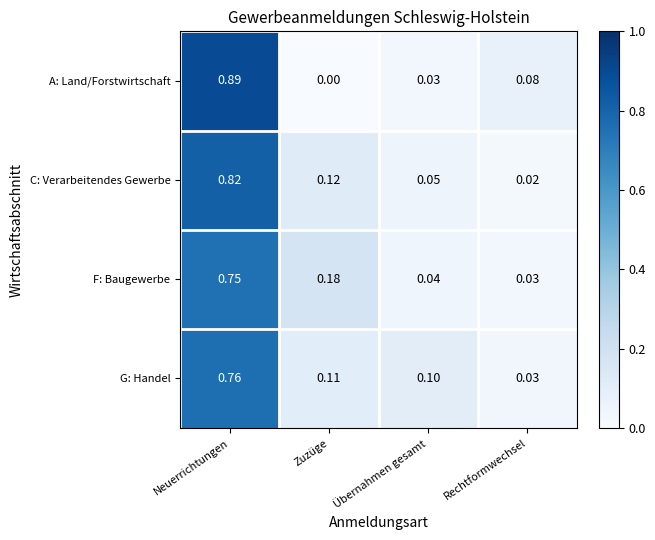

What is the difference between the highest and lowest values at Übernahmen gesamt?

0.1